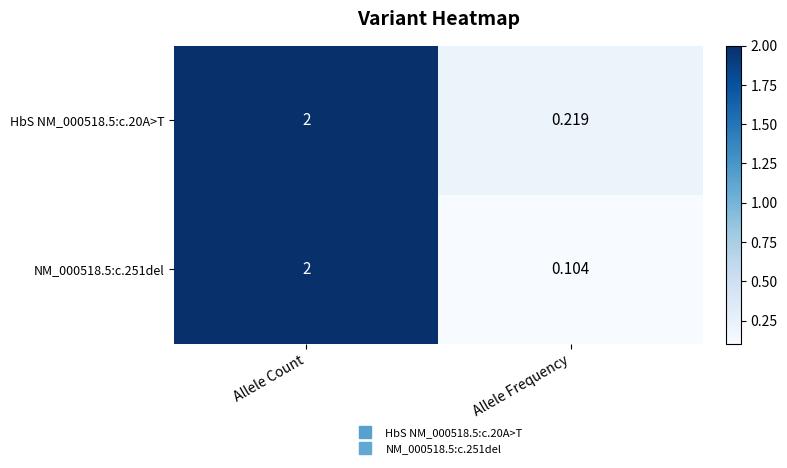

At which category is the sum across all series the highest?

Allele Count